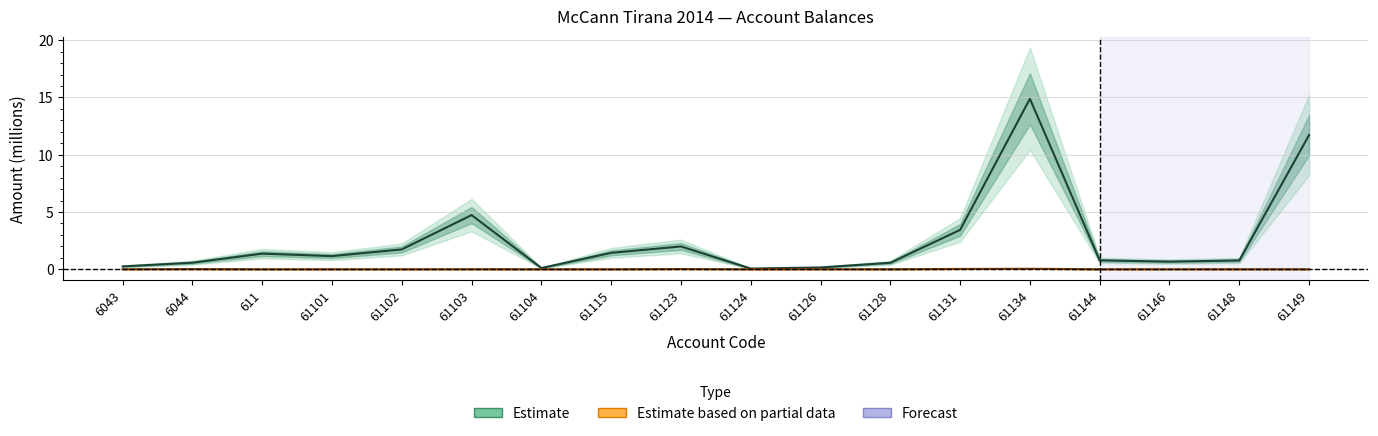

Which label corresponds to the largest value in the chart?

61134